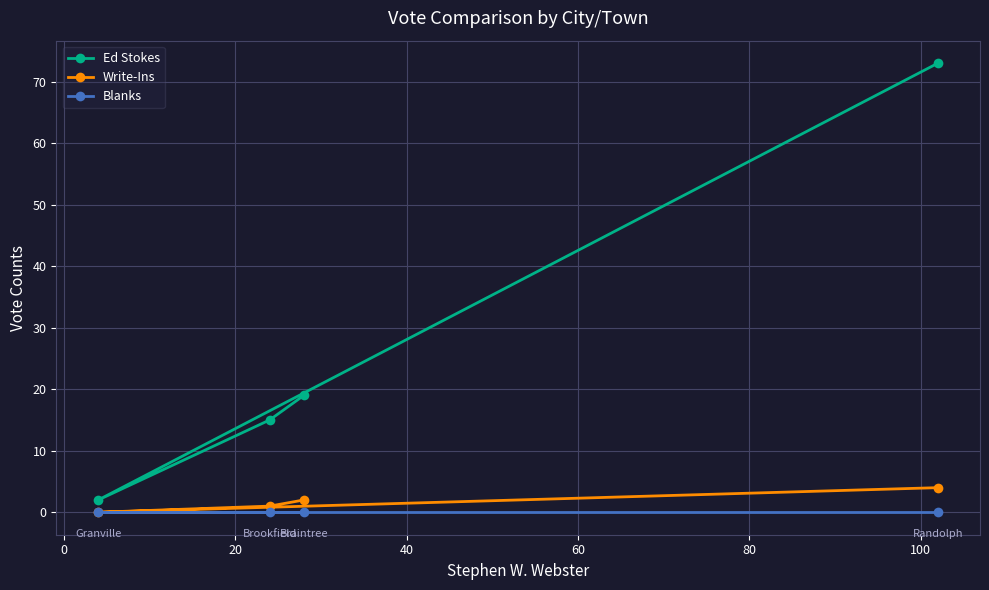

Reading left to right, what are all the values shown in this chart?

Ed Stokes: 2	15	19	73
Write-Ins: 0	1	2	4
Blanks: 0	0	0	0